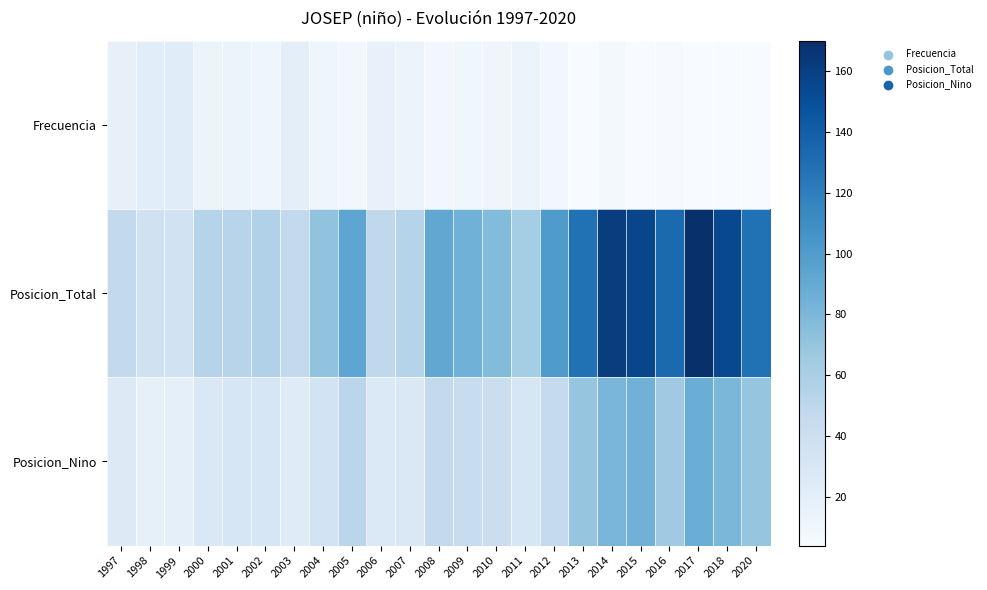

Reading left to right, extract all data points from this chart.

Frecuencia: 1997=17	1998=22	1999=23	2000=13	2001=13	2002=11	2003=20	2004=11	2005=8	2006=16	2007=13	2008=8	2009=10	2010=11	2011=13	2012=8	2013=4	2014=7	2015=4	2016=5	2017=4	2018=4	2020=4
Posicion_Total: 1997=47	1998=37	1999=36	2000=54	2001=53	2002=57	2003=47	2004=71	2005=93	2006=49	2007=54	2008=92	2009=85	2010=77	2011=63	2012=101	2013=128	2014=161	2015=156	2016=133	2017=170	2018=154	2020=128
Posicion_Nino: 1997=26	1998=18	1999=19	2000=28	2001=30	2002=30	2003=24	2004=35	2005=51	2006=27	2007=28	2008=47	2009=44	2010=41	2011=31	2012=46	2013=70	2014=81	2015=84	2016=65	2017=87	2018=80	2020=70